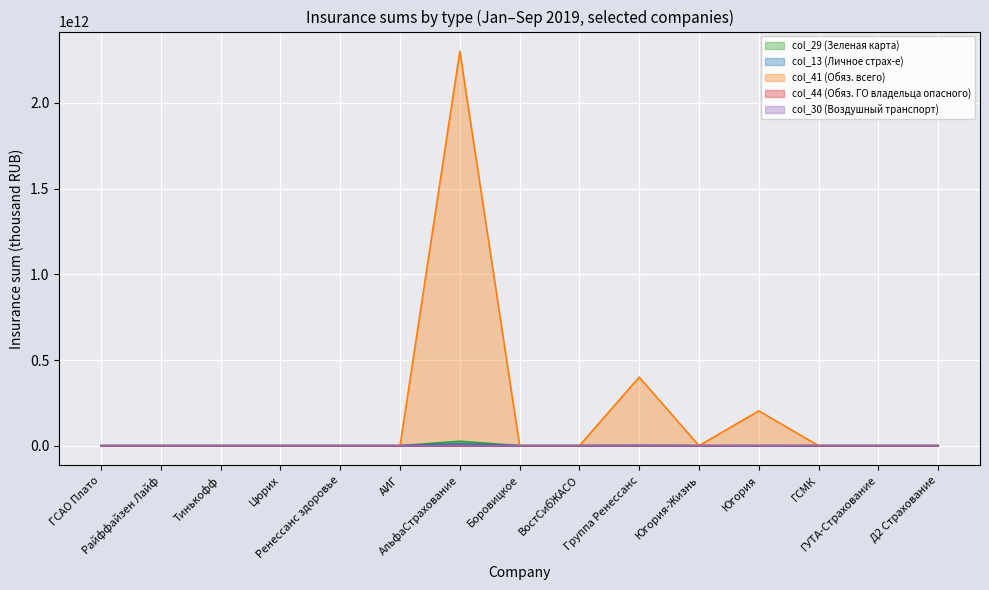

How many lines are shown in the chart?

5